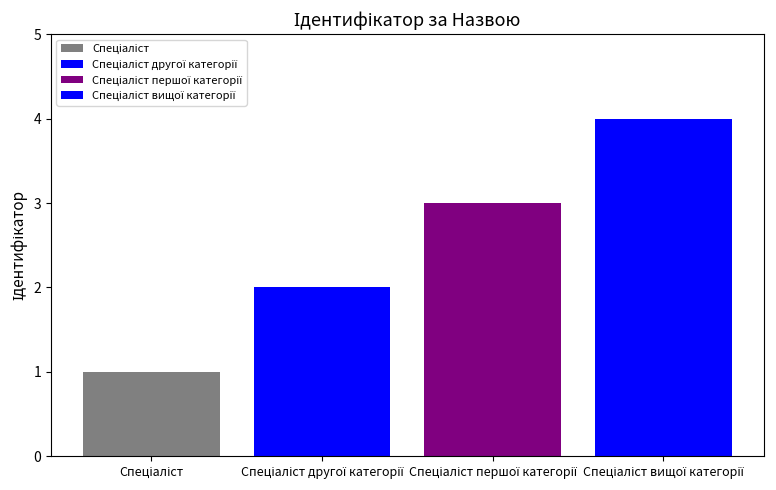

What is the maximum value shown in the chart?

4